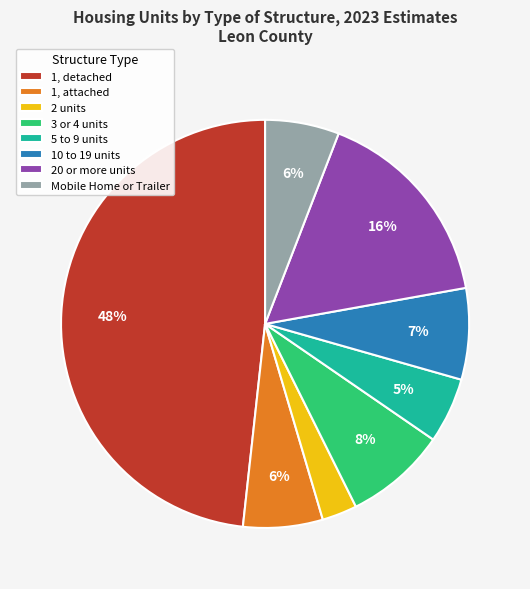

Does any single category account for the majority?

No